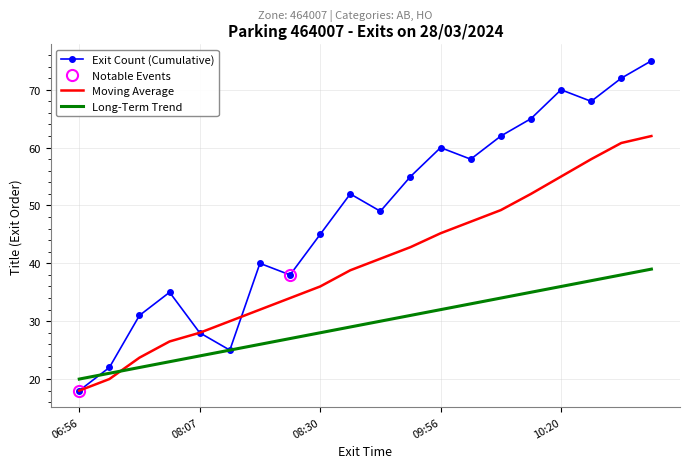

How many times do Moving Average and Long-Term Trend cross each other?

1